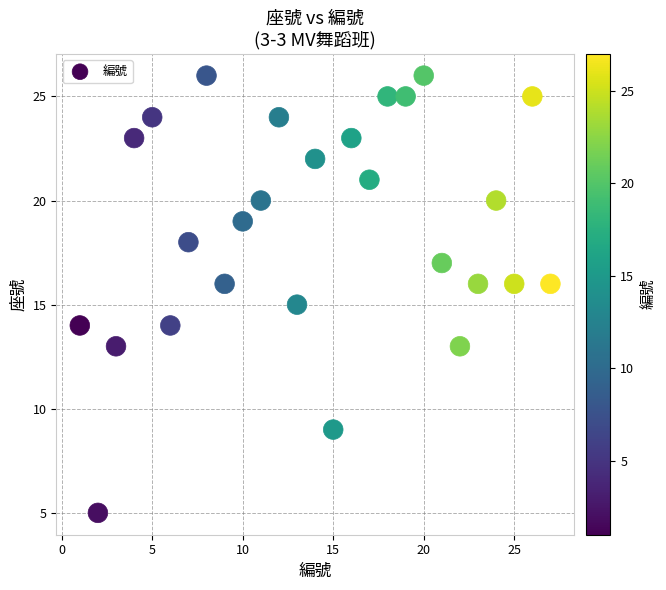

What is the range of X values (max minus min)?

26